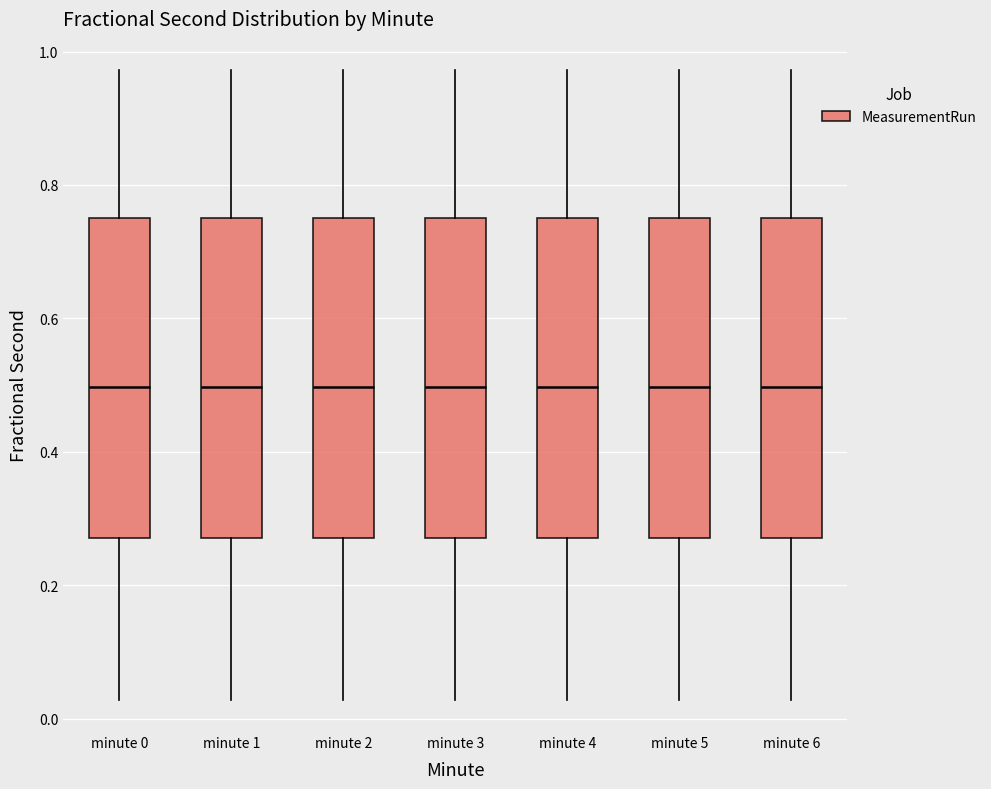

Reading left to right, read every box against the y-axis: the position of its median line, the range the box covers, and the ends of its whiskers. The values are not printed on the chart, so give them approximately, as read against the axis.

minute 0: median 0.50, box 0.28 to 0.76, whiskers 0.02 to 0.98
minute 1: median 0.50, box 0.28 to 0.76, whiskers 0.02 to 0.98
minute 2: median 0.50, box 0.28 to 0.76, whiskers 0.02 to 0.98
minute 3: median 0.50, box 0.28 to 0.76, whiskers 0.02 to 0.98
minute 4: median 0.50, box 0.28 to 0.76, whiskers 0.02 to 0.98
minute 5: median 0.50, box 0.28 to 0.76, whiskers 0.02 to 0.98
minute 6: median 0.50, box 0.28 to 0.76, whiskers 0.02 to 0.98